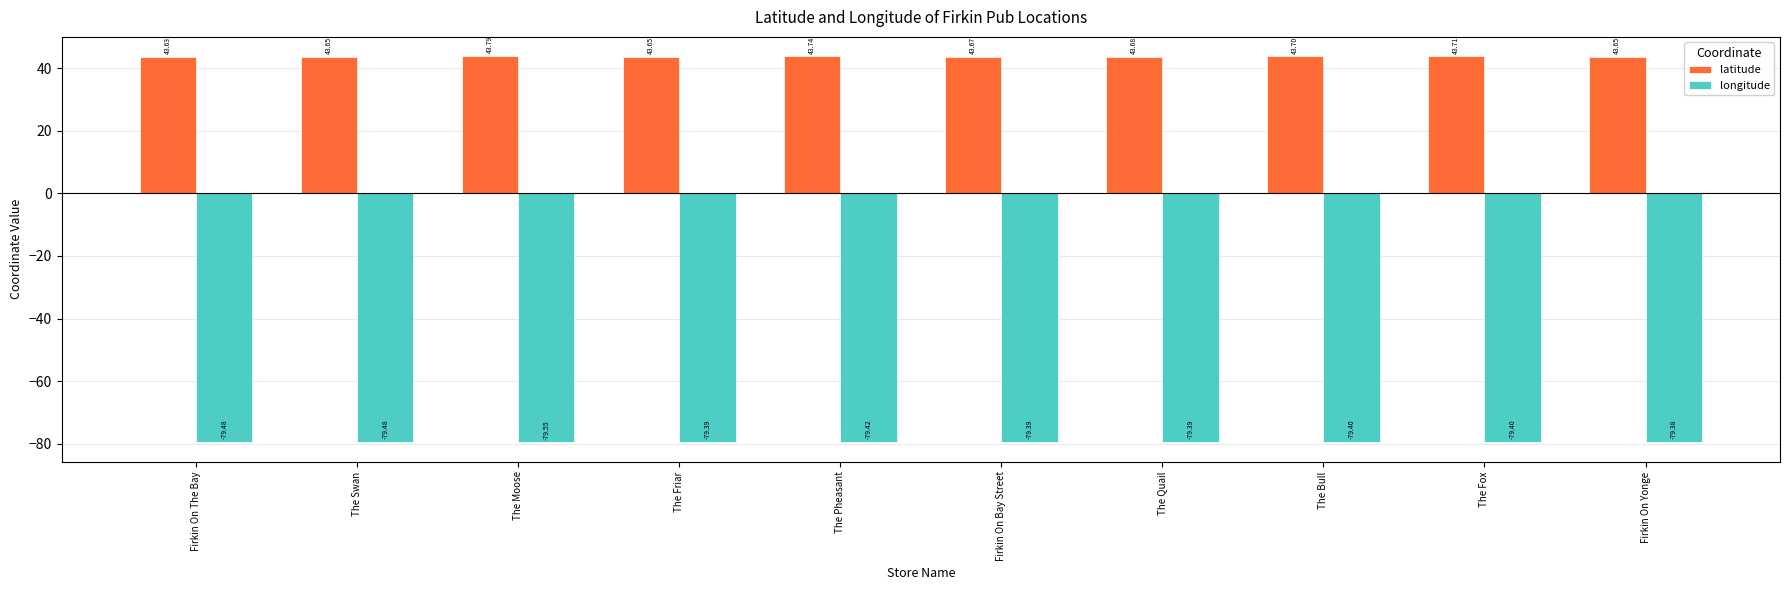

What is the average value of the longitude series?

-79.4